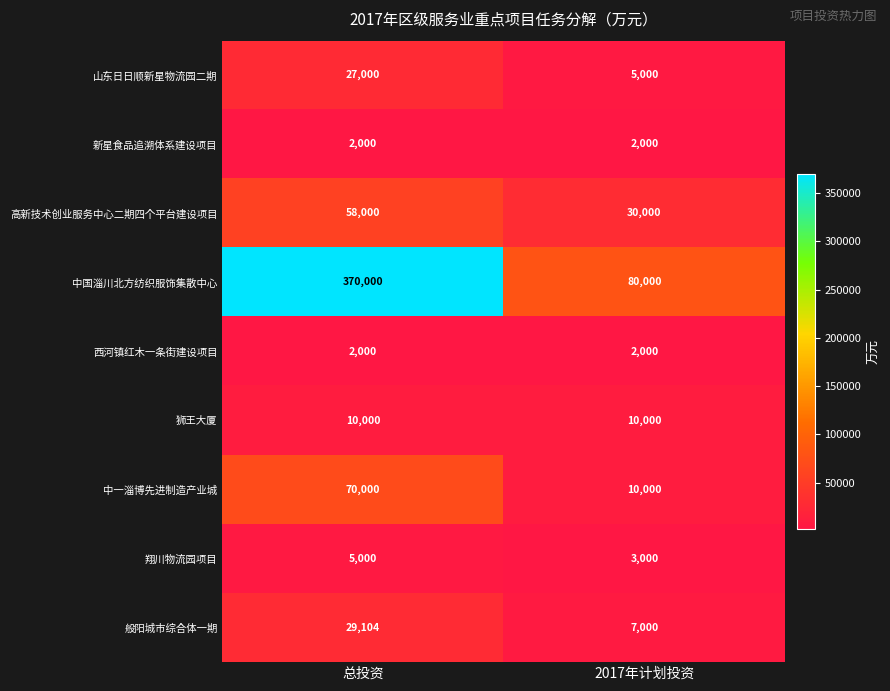

Reading right to left, list all the values displayed in this chart.

山东日日顺新星物流园二期: 5000	27000
新星食品追溯体系建设项目: 2000	2000
高新技术创业服务中心二期四个平台建设项目: 30000	58000
中国淄川北方纺织服饰集散中心: 80000	370000
西河镇红木一条街建设项目: 2000	2000
狮王大厦: 10000	10000
中一淄博先进制造产业城: 10000	70000
翔川物流园项目: 3000	5000
般阳城市综合体一期: 7000	29104